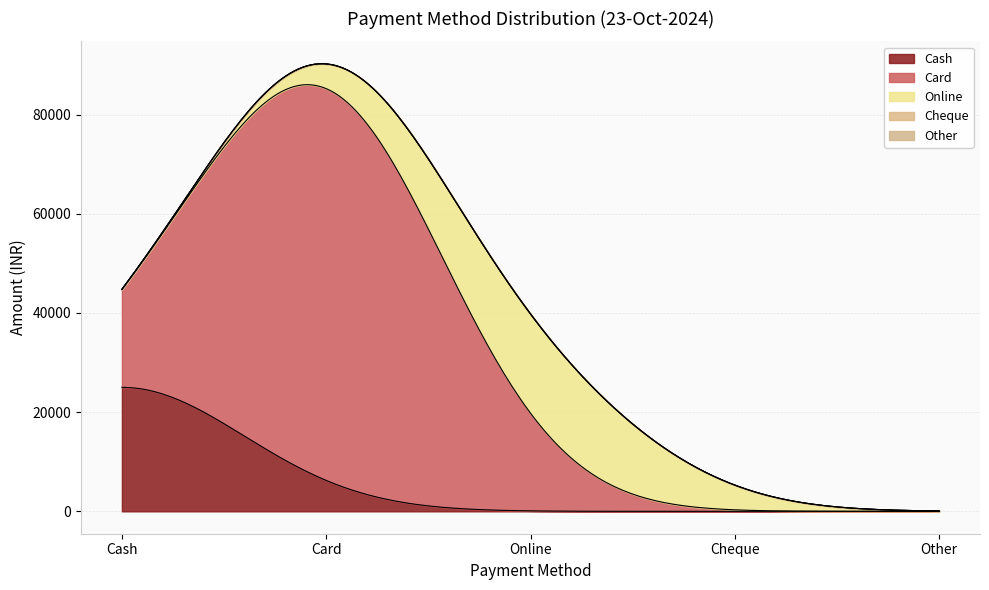

Which has a higher value, Cheque or Cash?

Cash